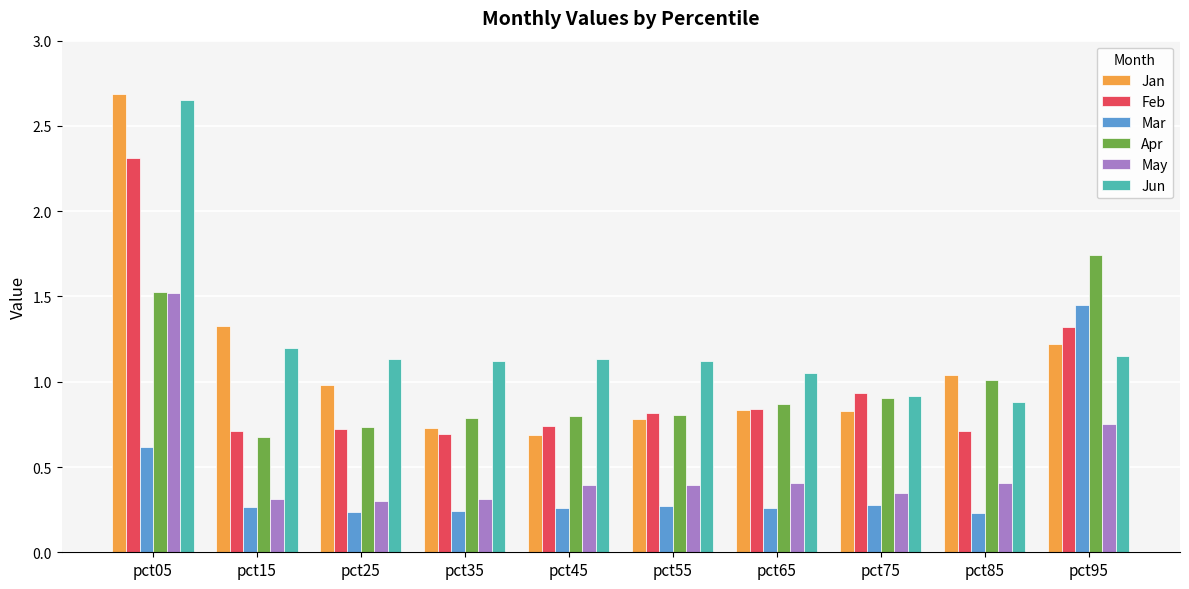

Is the value of Jun at pct65 greater than the value of May at pct85?

Yes